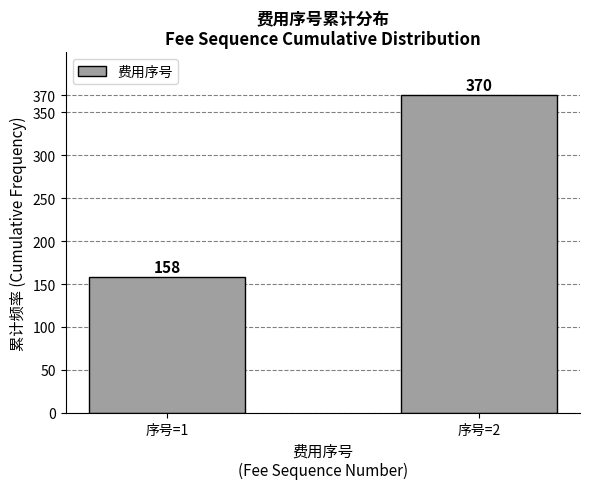

Reading left to right, list all the values displayed in this chart.

158	370